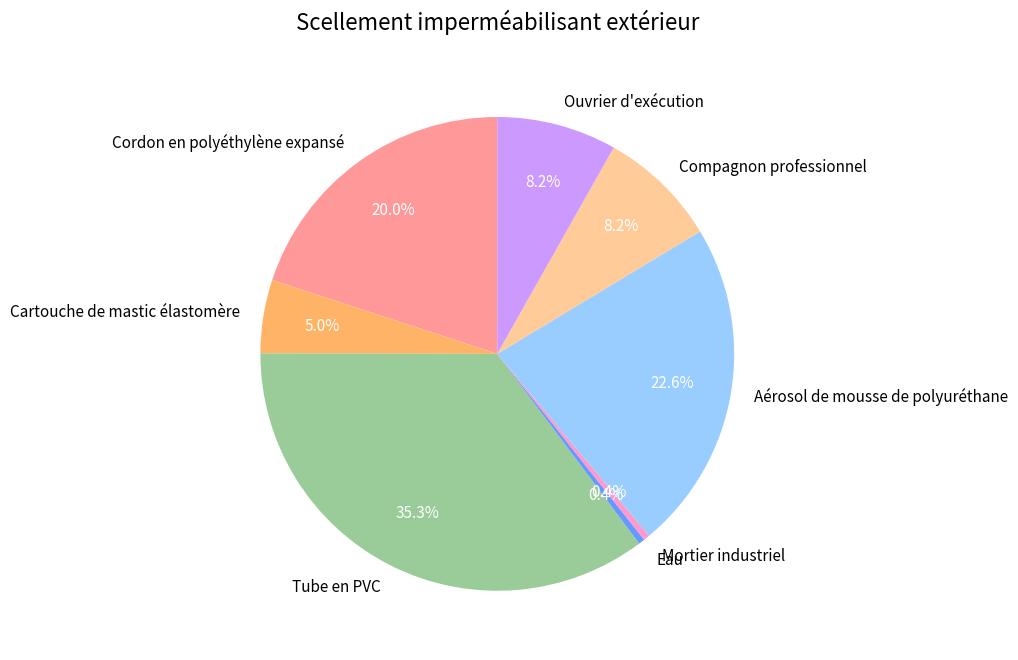

Which category has the biggest portion of the pie?

Tube en PVC